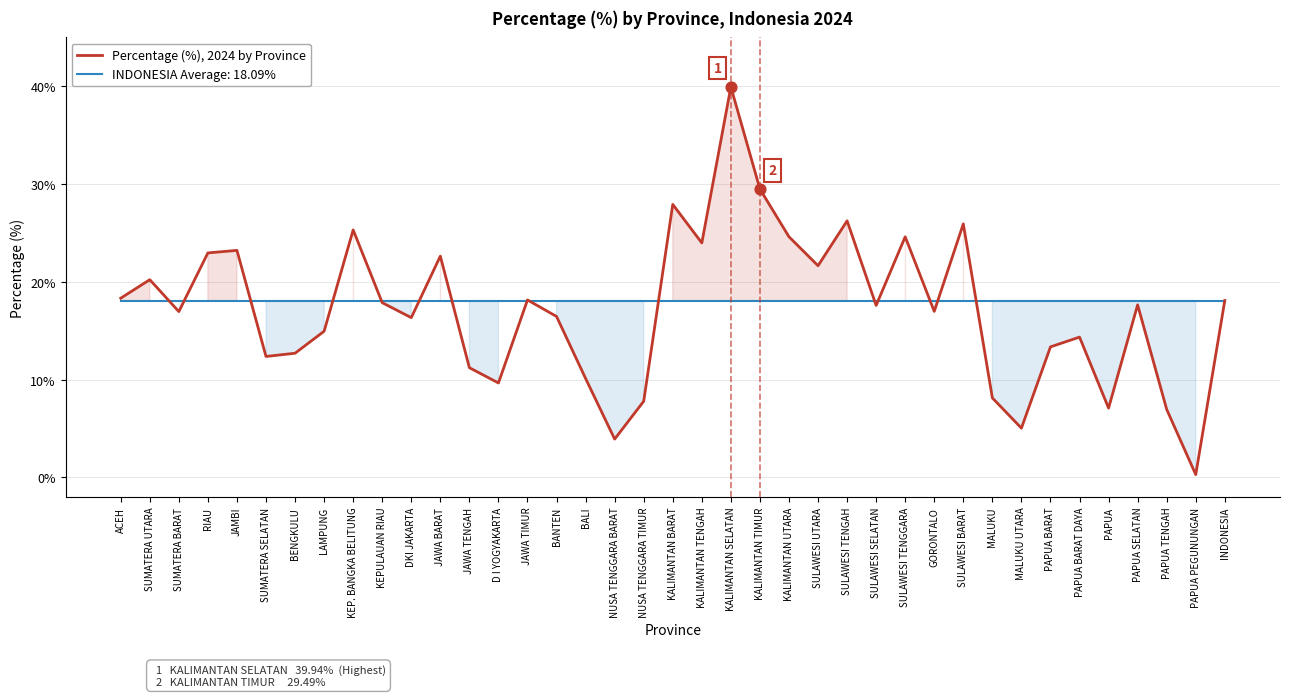

What is the ratio of the value at MALUKU to the value at NUSA TENGGARA BARAT?

2.1